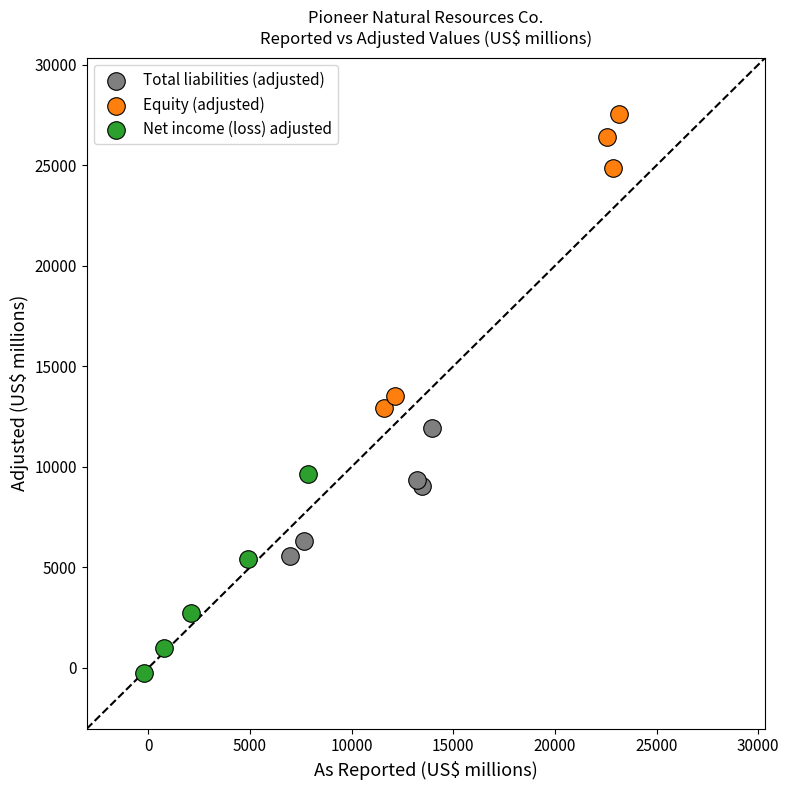

Which series has the widest spread of Y values?

Equity (adjusted)